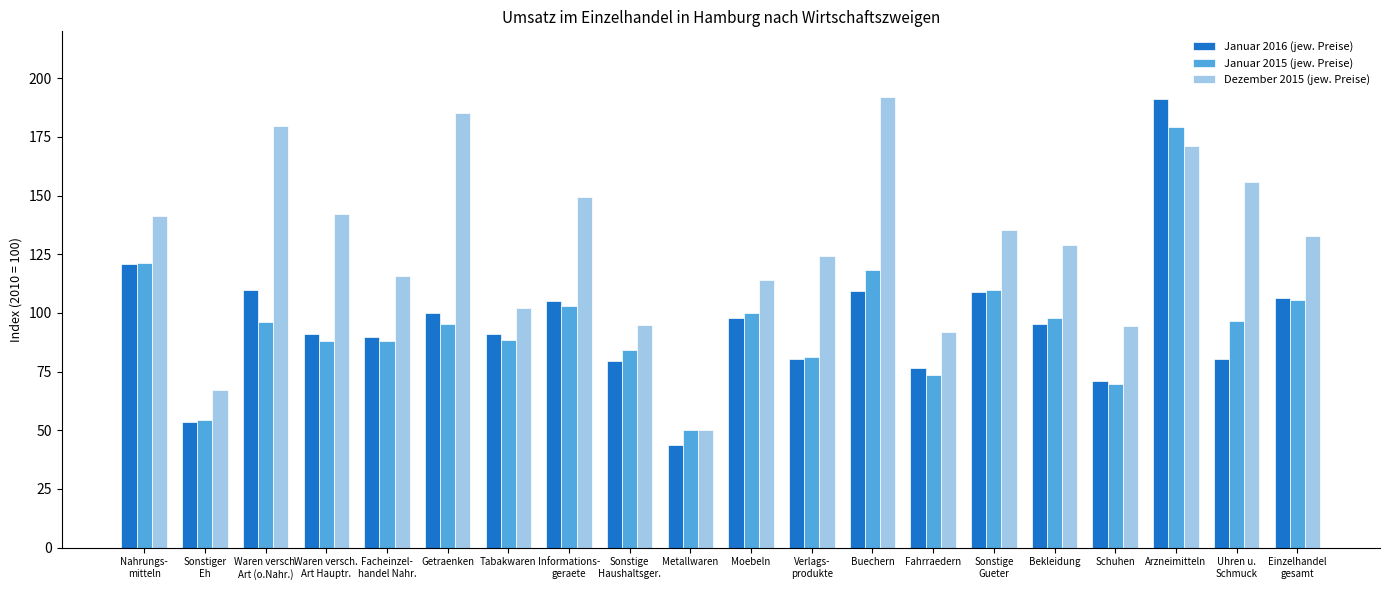

Between Buechern and Sonstige
Gueter, which series saw the biggest shift?

Dezember 2015 (jew. Preise)